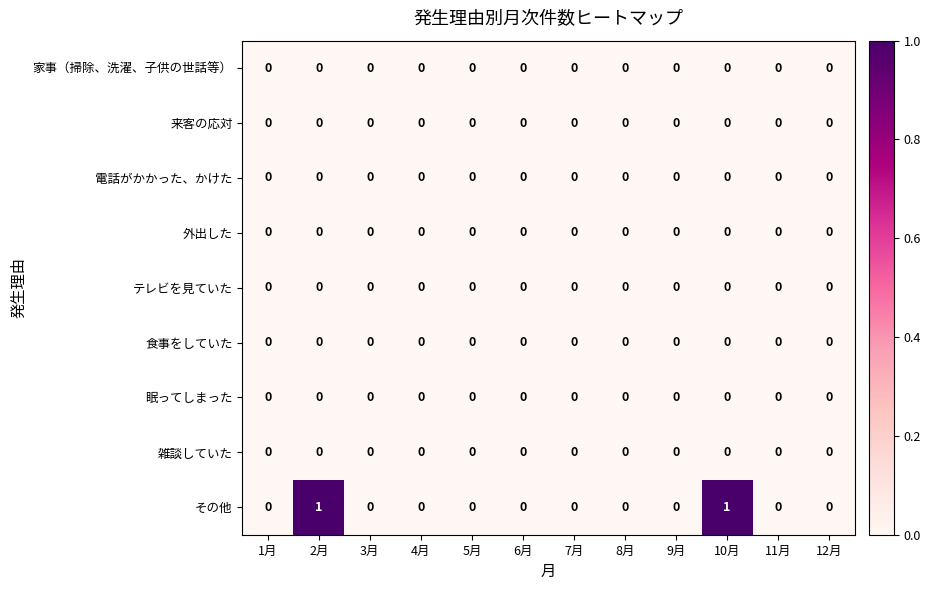

Which series has the largest range (max minus min)?

その他